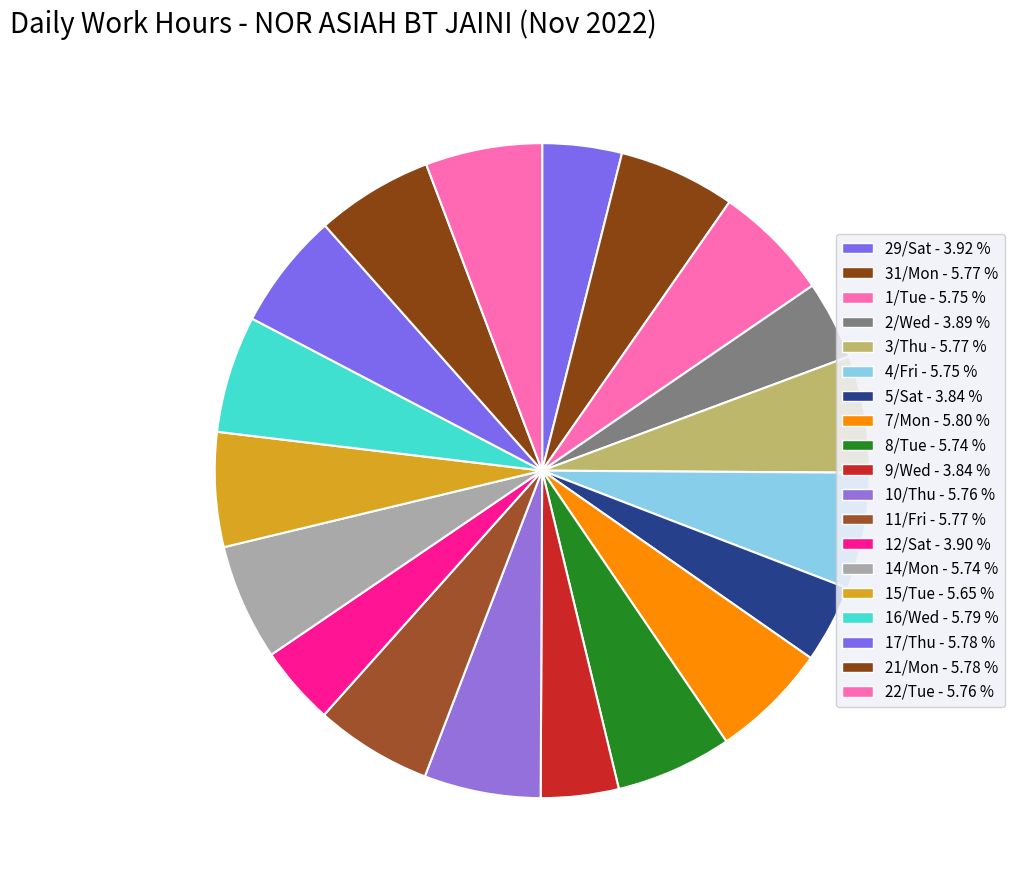

Which has a higher value, 3/Thu or 12/Sat?

3/Thu